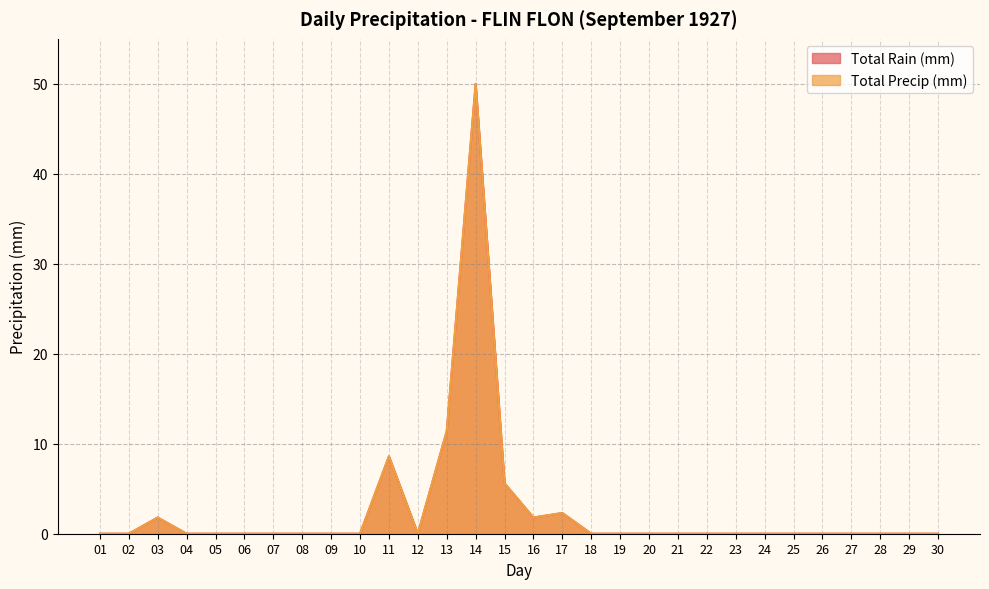

Rank the series by their maximum value, from highest to lowest.

Total Rain (mm), Total Precip (mm)